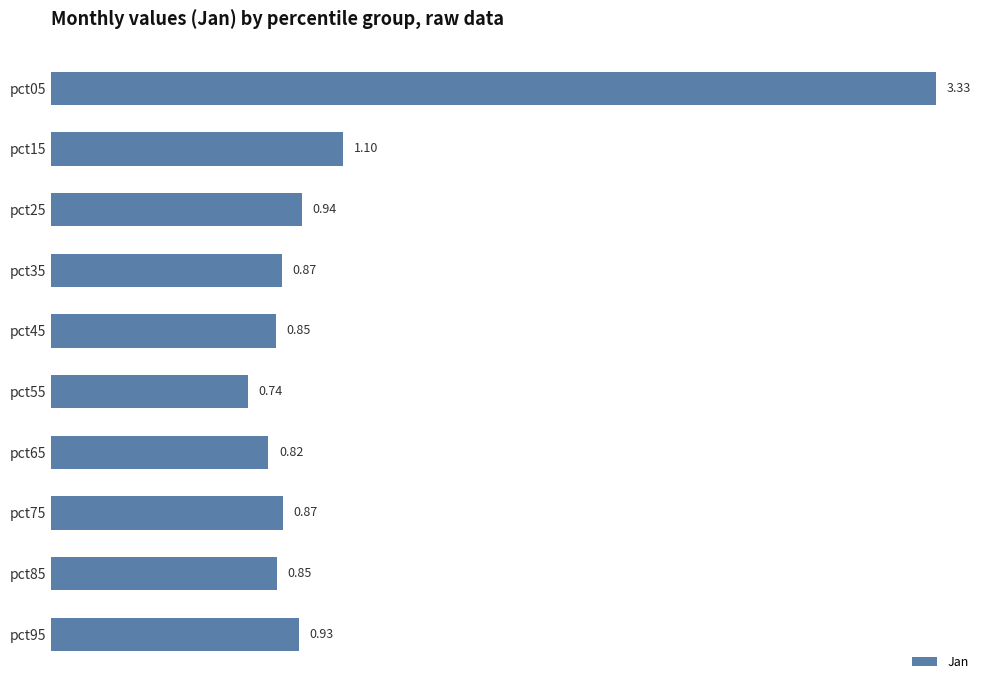

What is the average value?

1.1